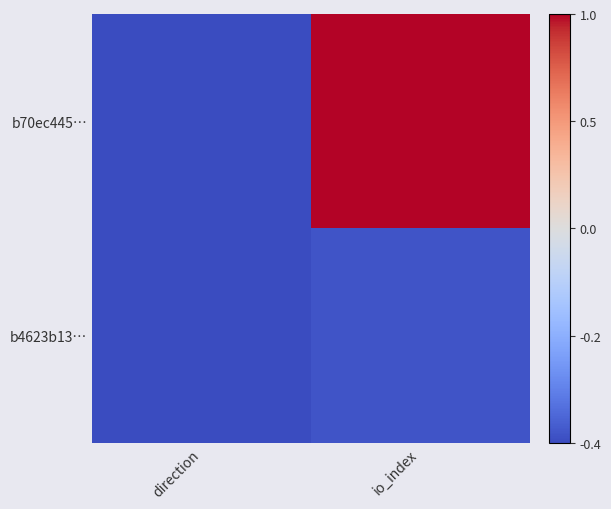

How many distinct data groups are displayed?

2